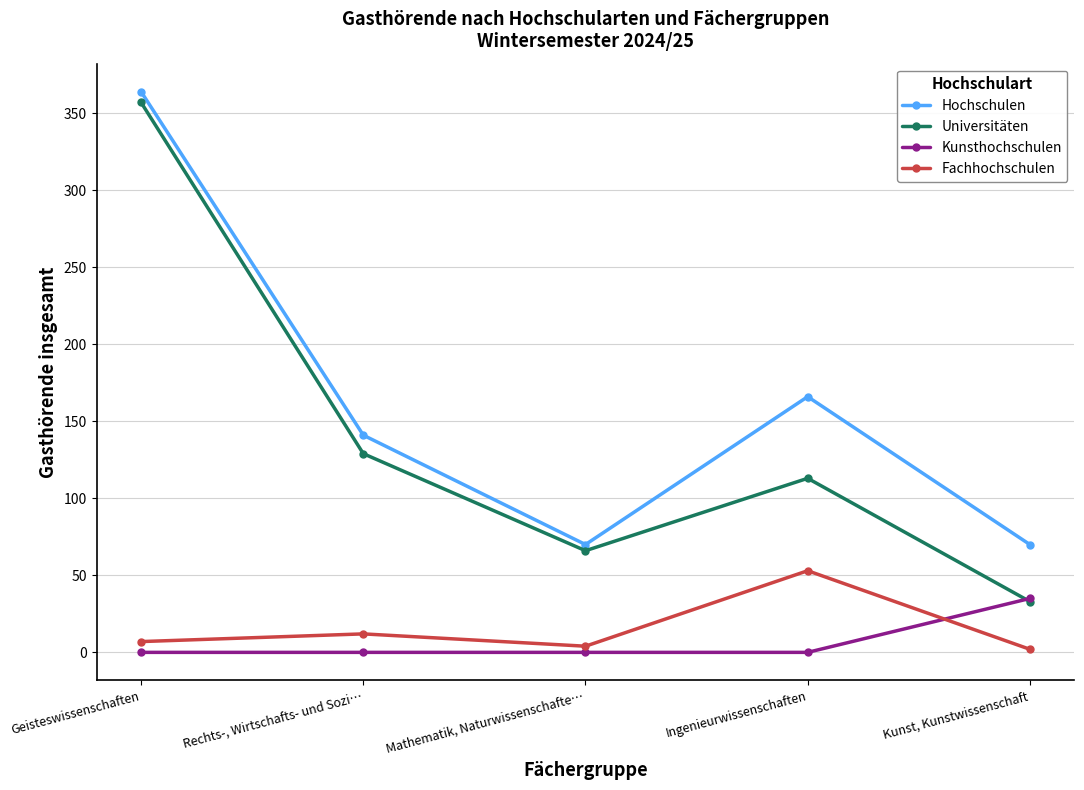

Reading left to right, transcribe all the data shown in this chart.

Hochschulen: 364	141	70	166	70
Universitäten: 357	129	66	113	33
Kunsthochschulen: 0	0	0	0	35
Fachhochschulen: 7	12	4	53	2